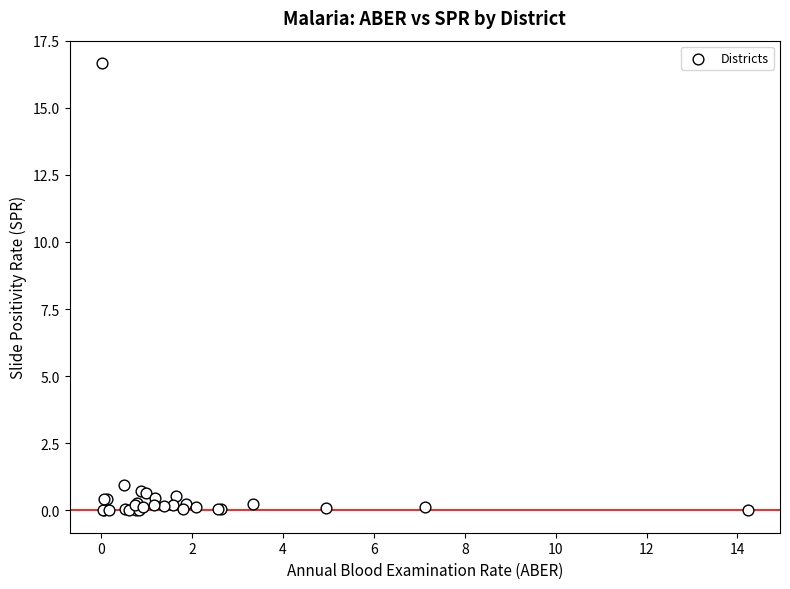

What Y value in the scatter plot is closest to 8?

0.9